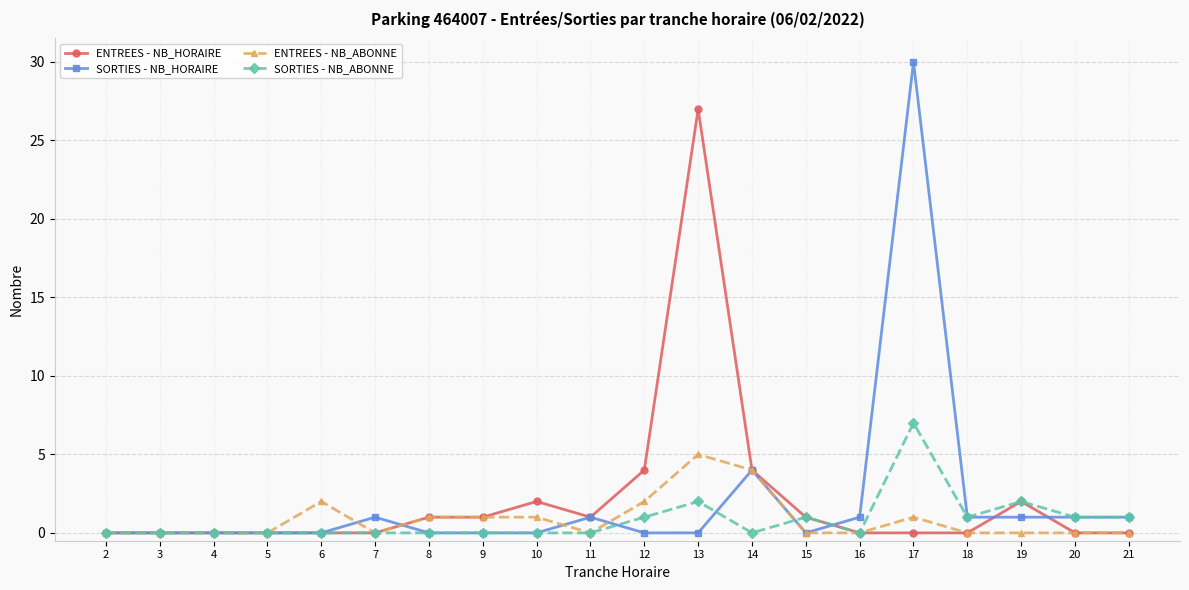

What are all the series names shown in the legend?

ENTREES - NB_HORAIRE, SORTIES - NB_HORAIRE, ENTREES - NB_ABONNE, SORTIES - NB_ABONNE